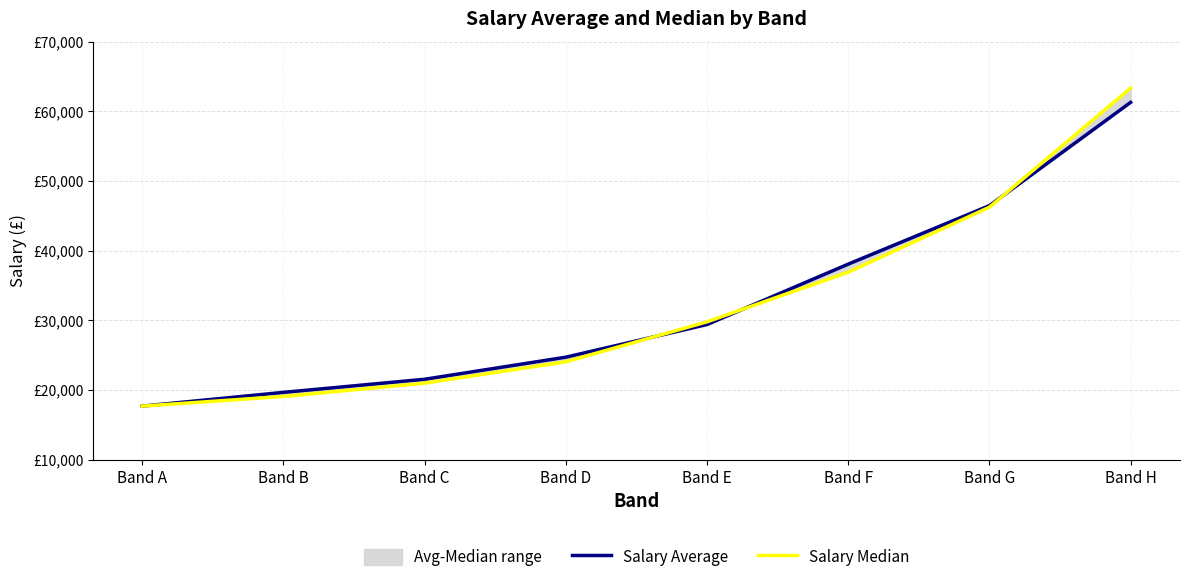

Which has a higher value, Band E or Band D?

Band E